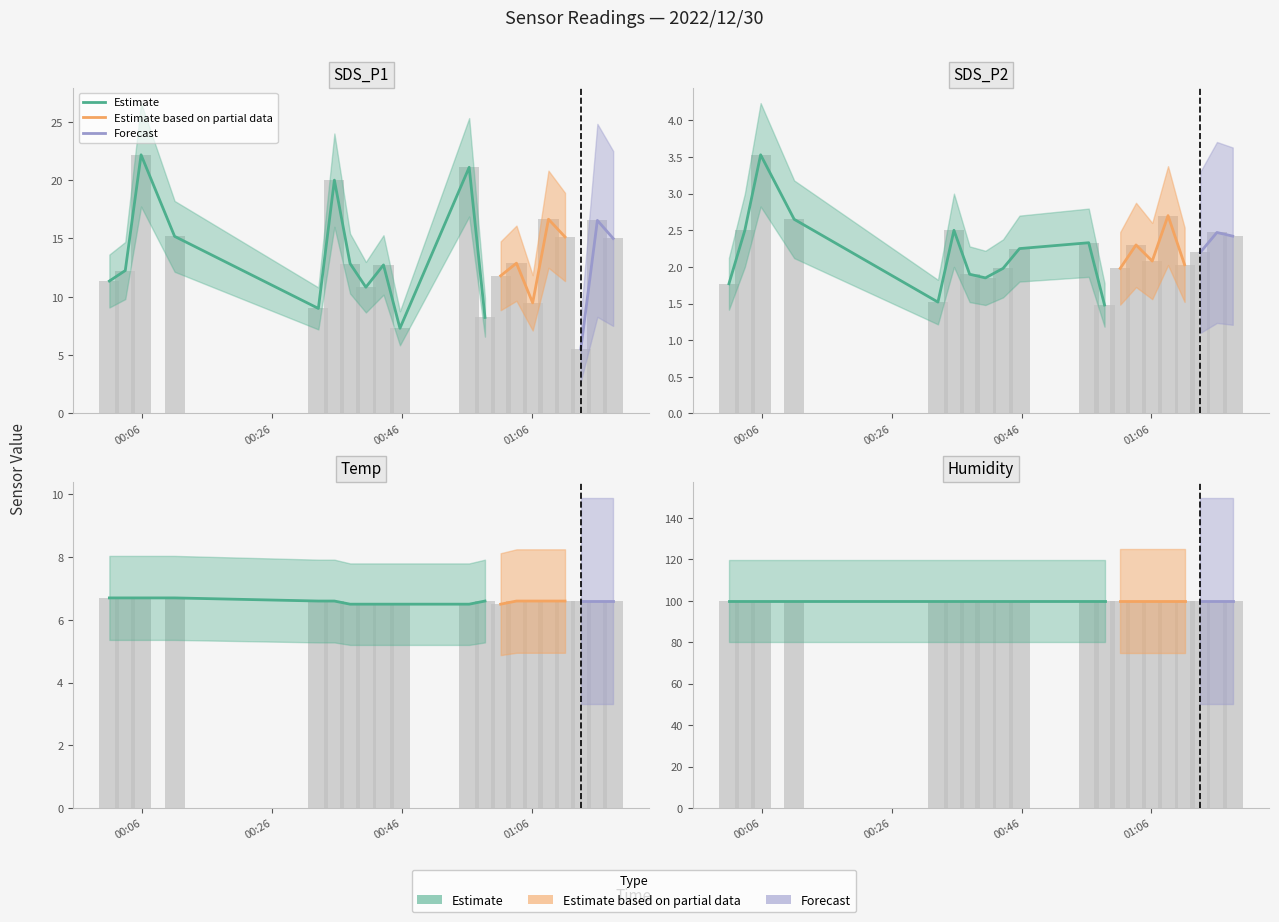

What is the total value across all series at 2022/12/30 00:45?

116.0